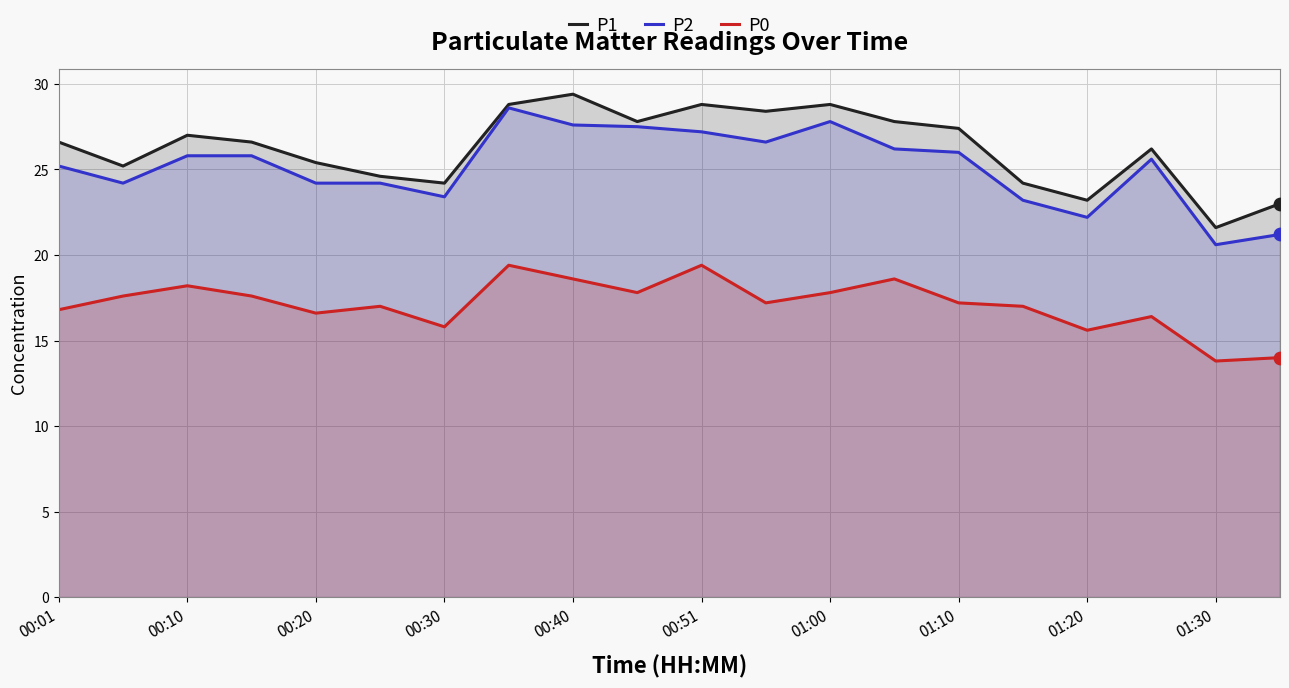

Which series reaches the minimum Y coordinate?

P0